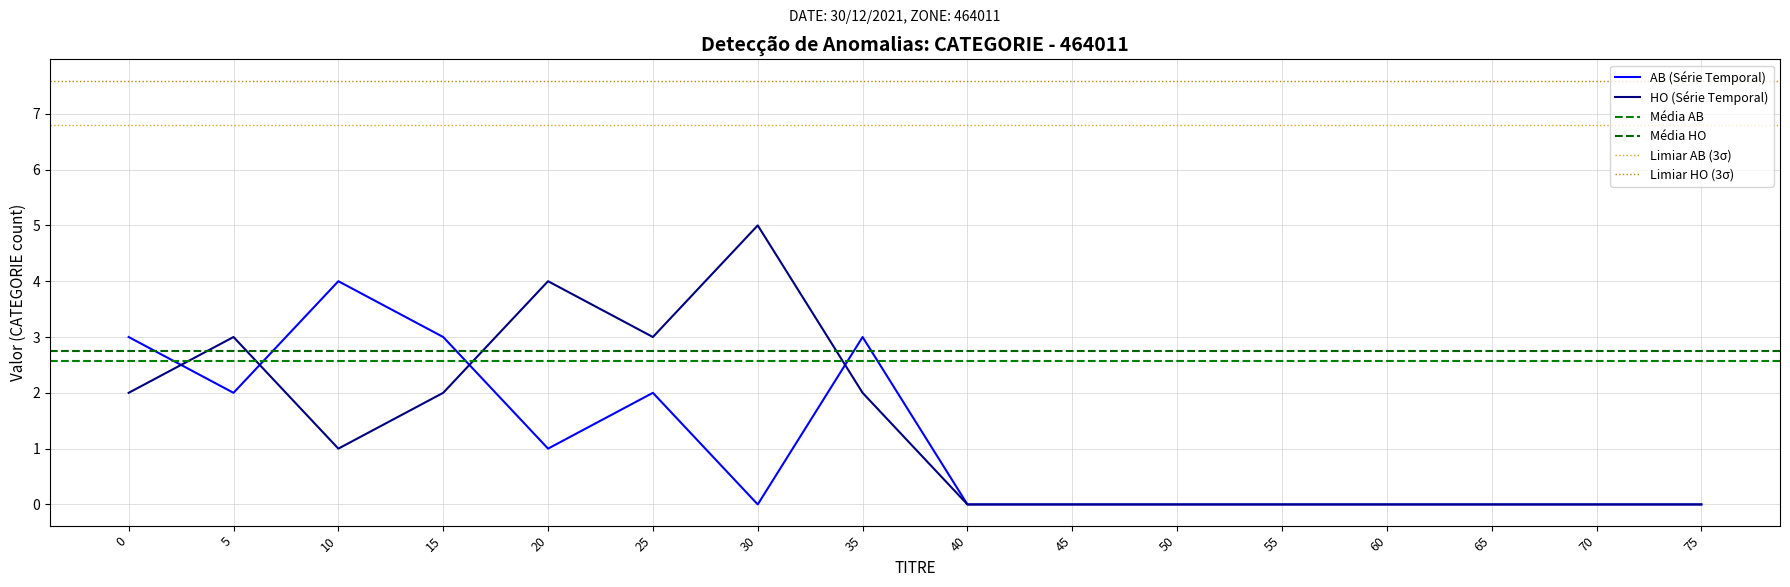

True or false: AB (Série Temporal) has a value of 4 at 15.

False